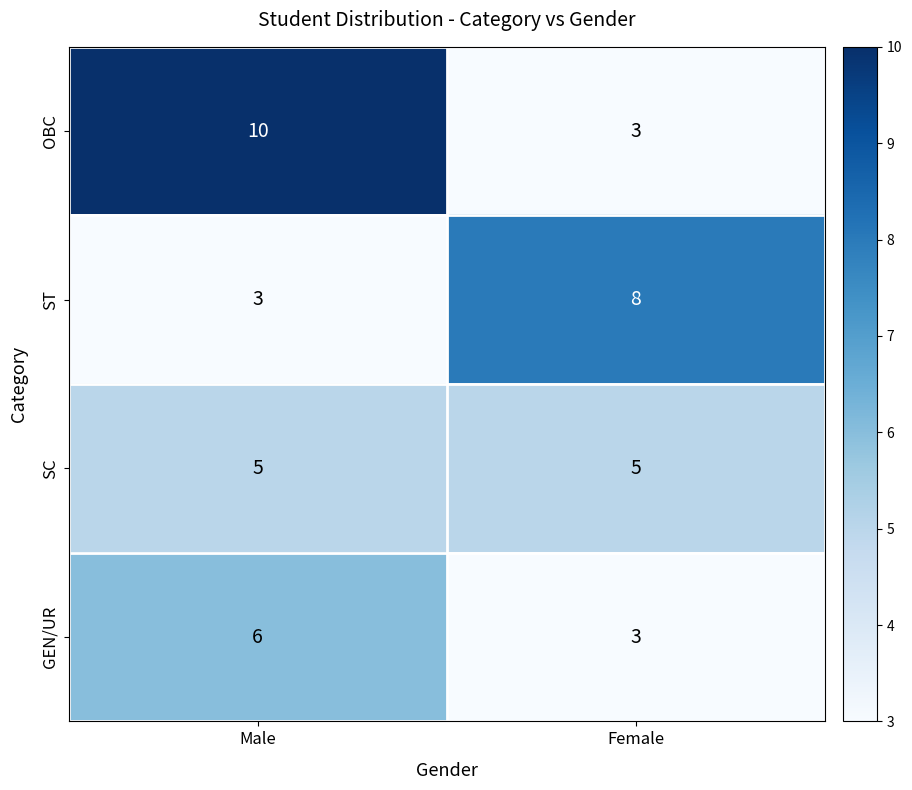

What is the sum of the OBC values at Female and Male?

13